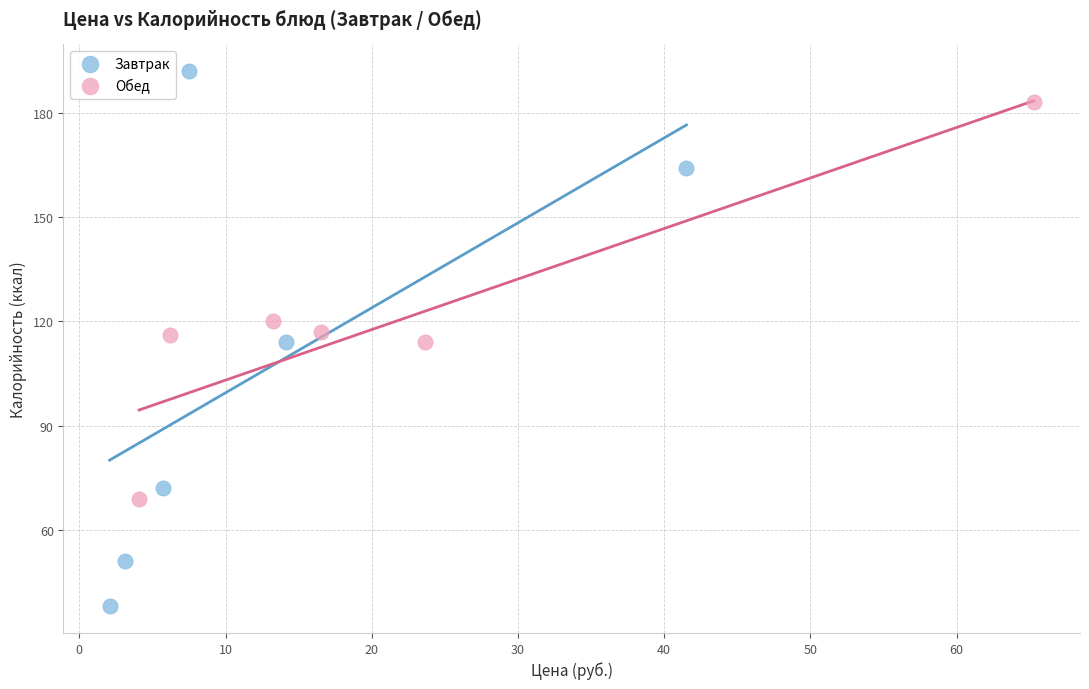

Which series contains the lowest Y value?

Завтрак